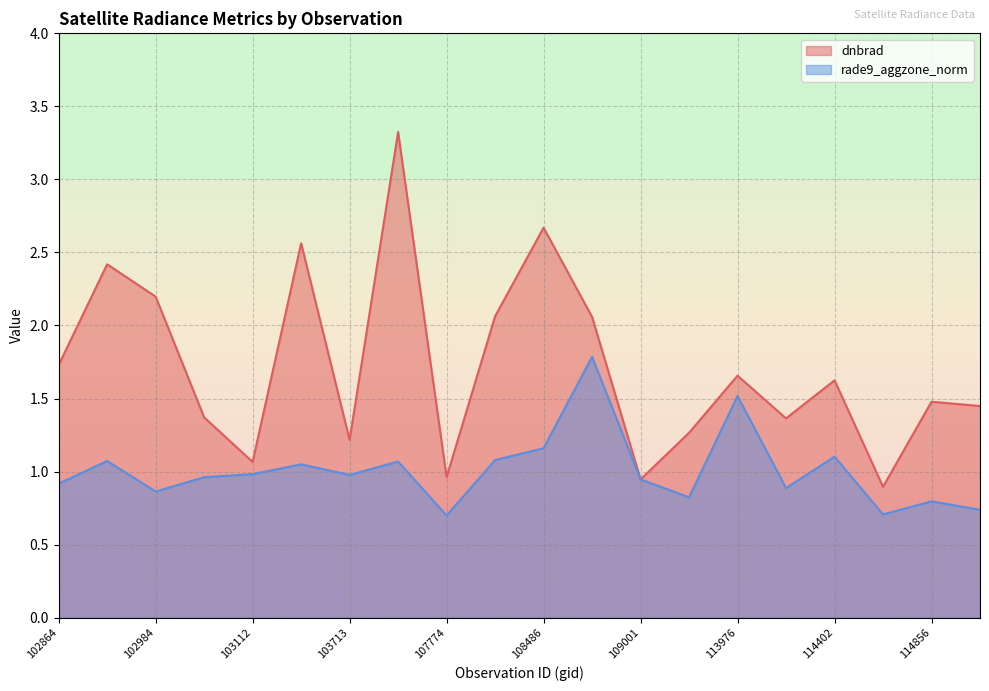

At which category does the chart reach its minimum across all series?

107774